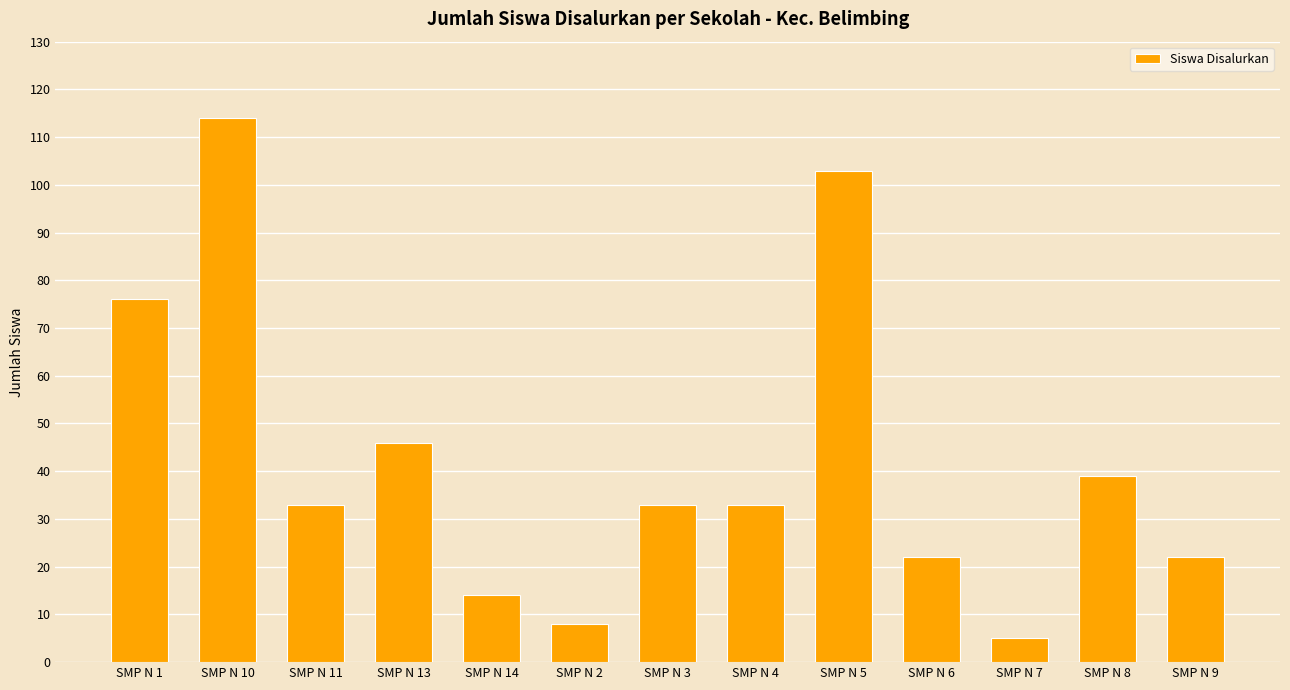

Reading right to left, transcribe all the data shown in this chart.

SMP N 9=22	SMP N 8=39	SMP N 7=5	SMP N 6=22	SMP N 5=103	SMP N 4=33	SMP N 3=33	SMP N 2=8	SMP N 14=14	SMP N 13=46	SMP N 11=33	SMP N 10=114	SMP N 1=76